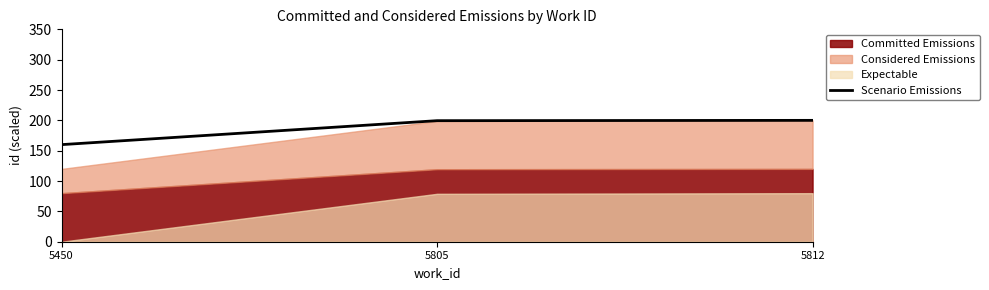

List the labels in order of value, largest first.

5812, 5805, 5450